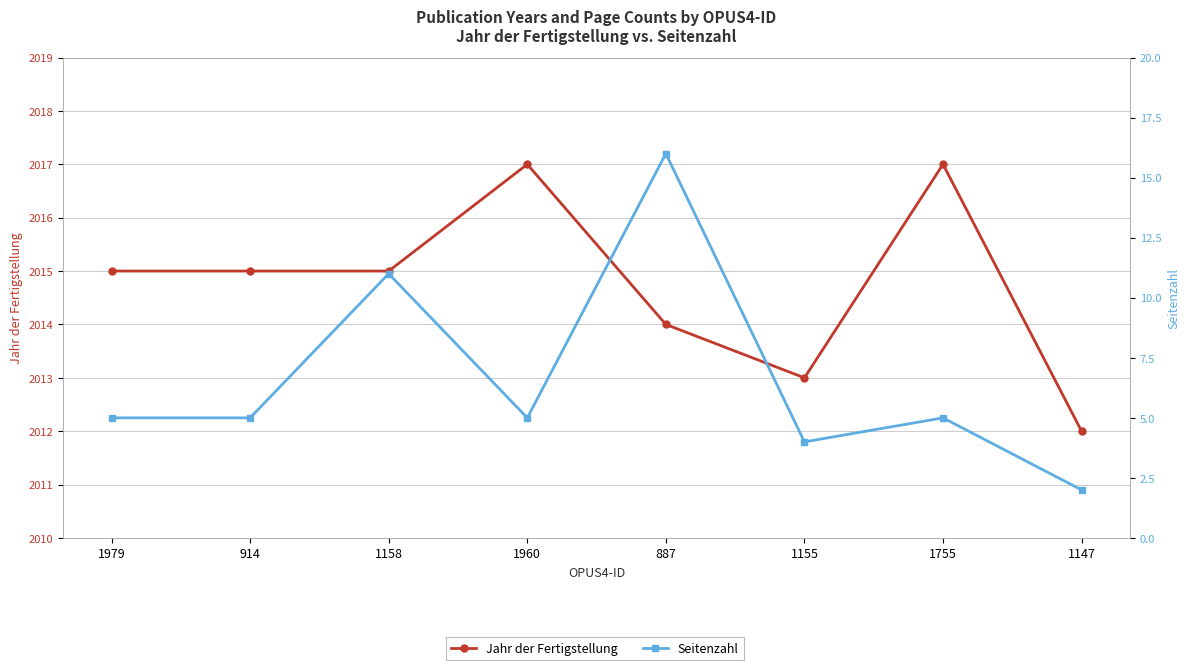

The Jahr der Fertigstellung series shows 2015 at 914. True or false?

True